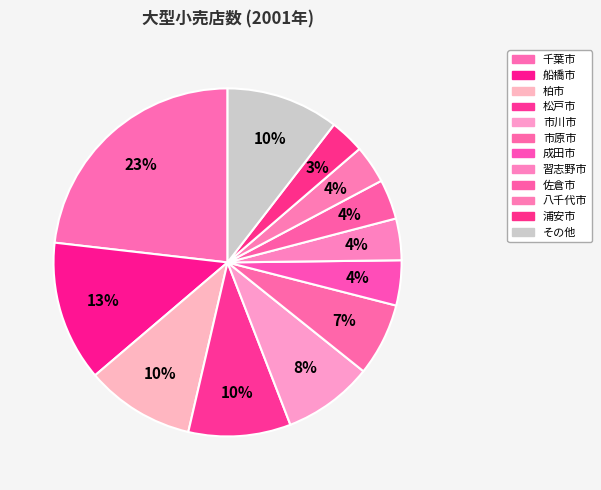

Count the number of slices in the pie.

12